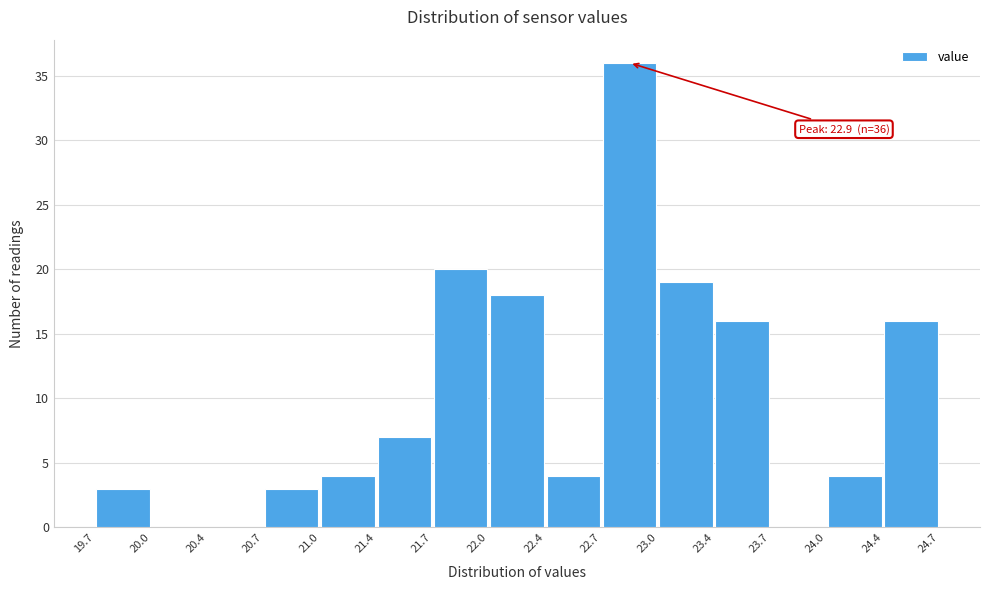

Which range on the x-axis has the tallest bar?

22.7 to 23.0